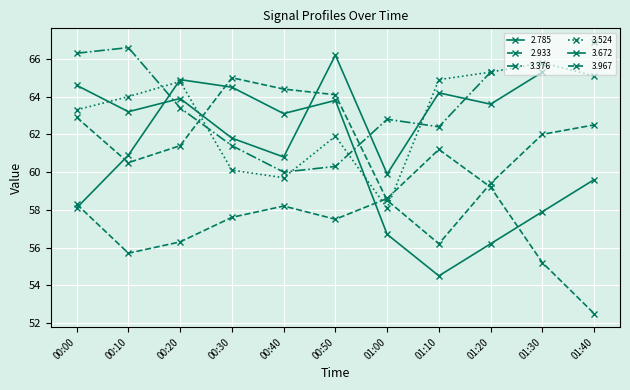

At which category does 3.524 reach its first local valley?

00:40